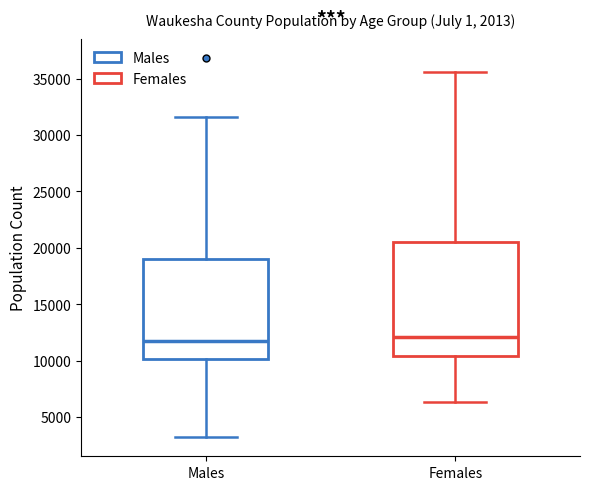

Where does the lower whisker of the box for Males end on the y-axis? The values are not printed on the chart, so give them approximately, as read against the axis.

3000